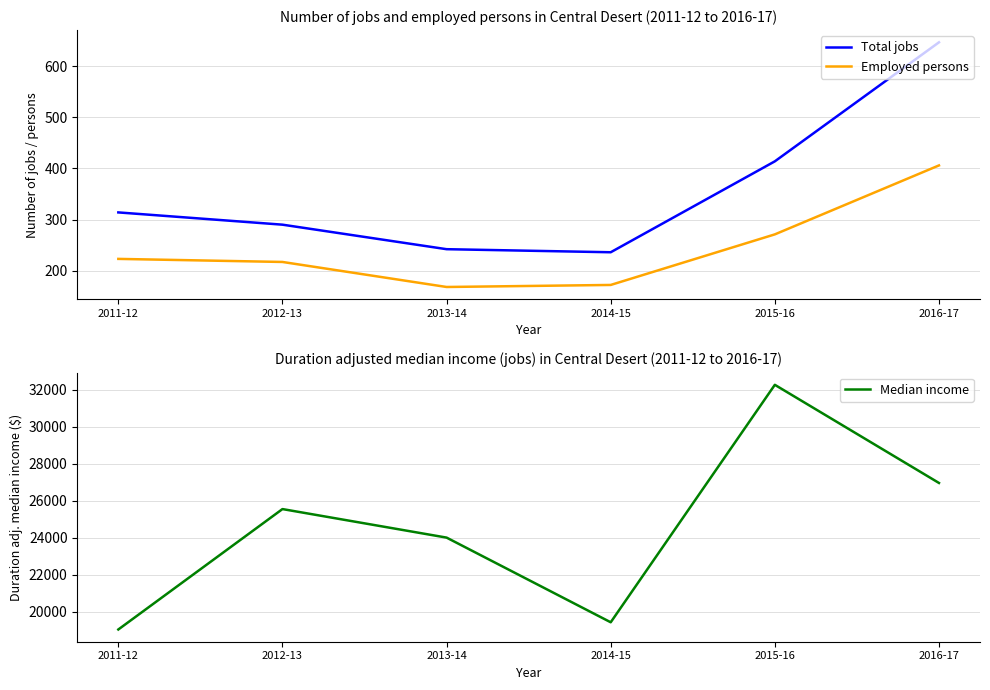

Reading left to right, extract all data points from this chart.

Total jobs: 314.0	290.0	242.0	236.0	414.0	647.0
Employed persons: 223.0	217.0	168.0	172.0	271.0	406.0
Median income: 19029.9	25538.6	23996.5	19419.5	32255.0	26949.8